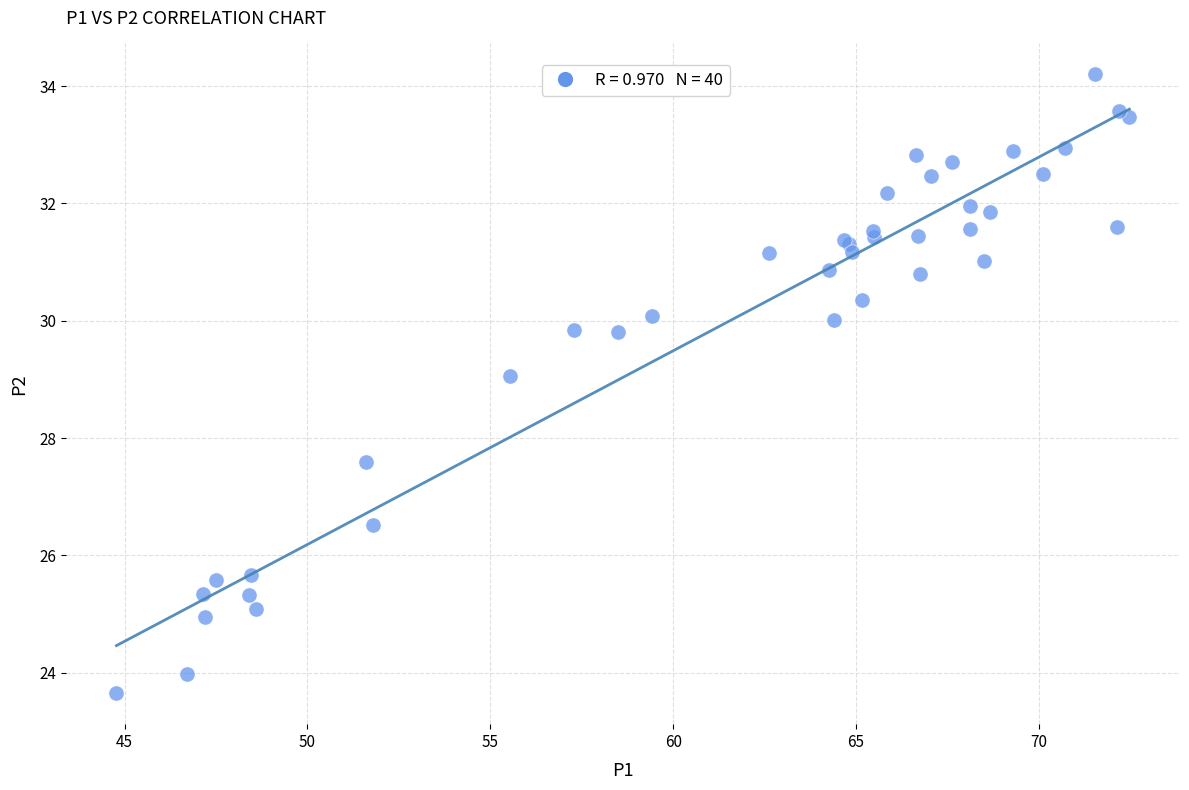

What Y value in the scatter plot is closest to 28?

27.6